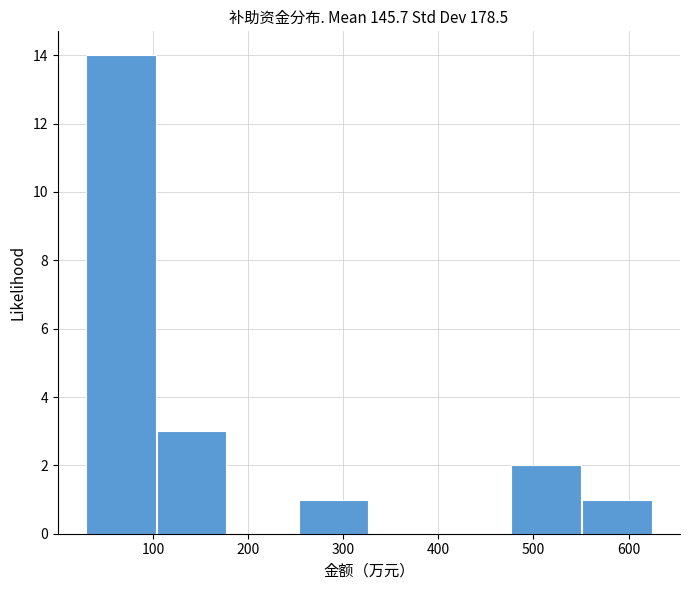

Reading left to right, list every bar in this chart as the range it spans on the x-axis followed by its height. Neither the bar edges nor the heights are printed on the chart, so give them approximately, as read against the axes.

30 to 100: 14
100 to 180: 3
180 to 250: 0
250 to 330: 1
330 to 400: 0
400 to 480: 0
480 to 550: 2
550 to 630: 1